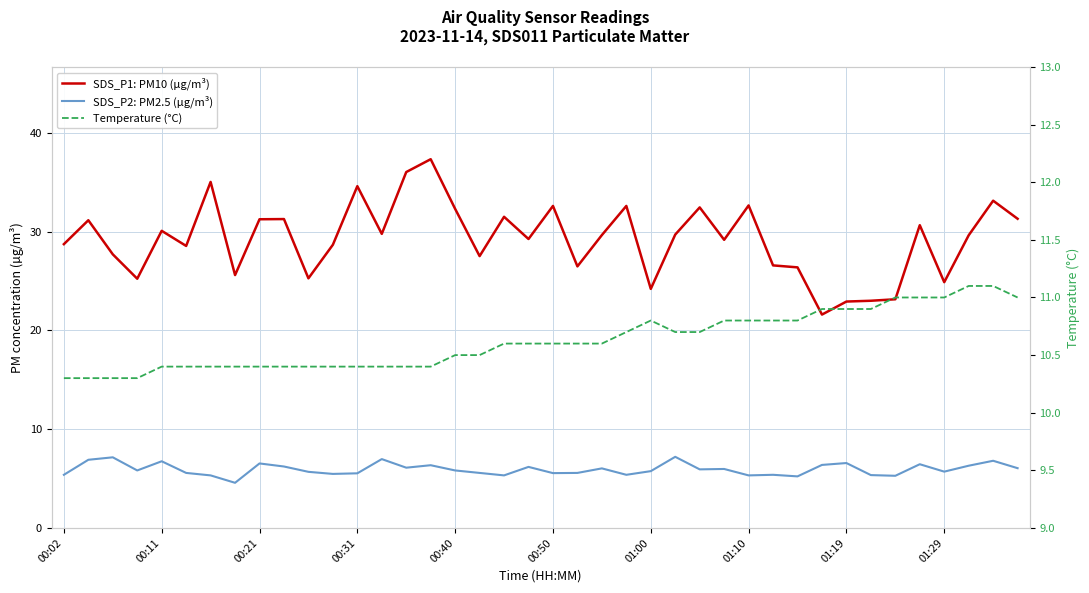

How many values in the SDS_P2: PM2.5 (µg/m³) series exceed 5?

39